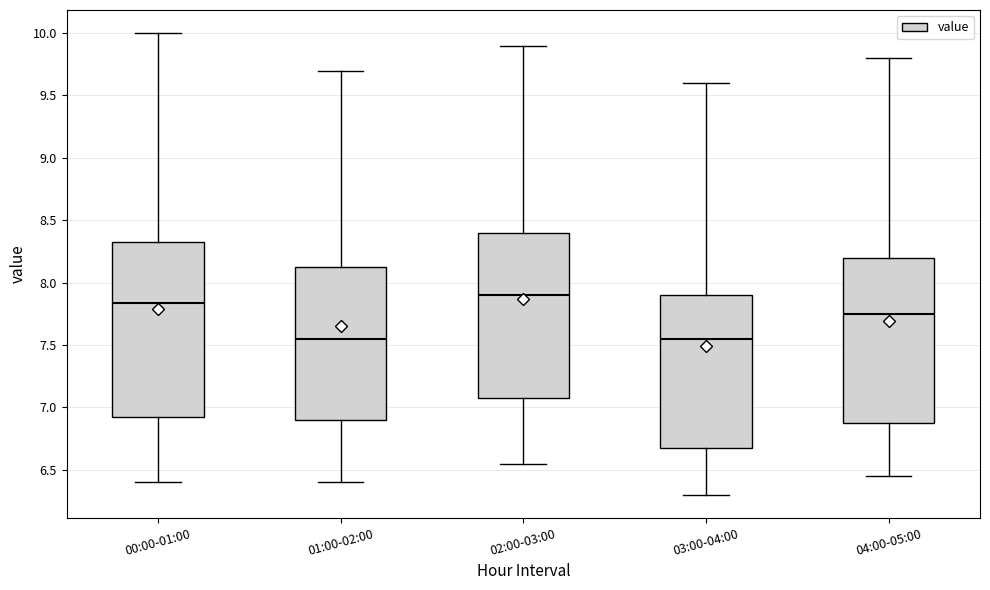

Reading left to right, read every box against the y-axis: the position of its median line, the range the box covers, and the ends of its whiskers. The values are not printed on the chart, so give them approximately, as read against the axis.

00:00-01:00: median 7.85, box 6.90 to 8.30, whiskers 6.40 to 10.00
01:00-02:00: median 7.55, box 6.90 to 8.15, whiskers 6.40 to 9.70
02:00-03:00: median 7.90, box 7.10 to 8.40, whiskers 6.55 to 9.90
03:00-04:00: median 7.55, box 6.70 to 7.90, whiskers 6.30 to 9.60
04:00-05:00: median 7.75, box 6.90 to 8.20, whiskers 6.45 to 9.80